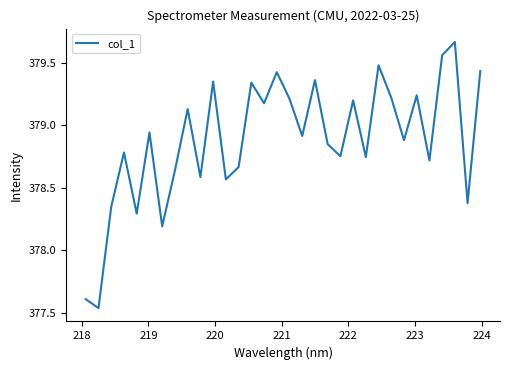

Is this an area chart (filled region under the line)?

No